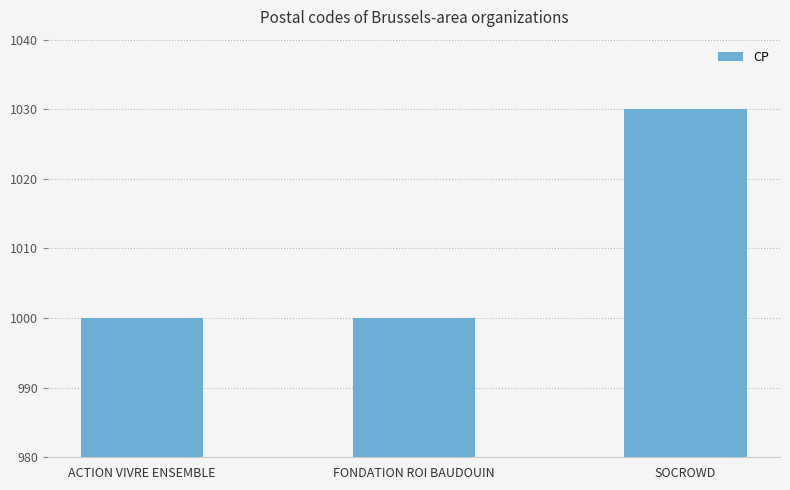

What is the sum of the values at SOCROWD and ACTION VIVRE ENSEMBLE?

2030